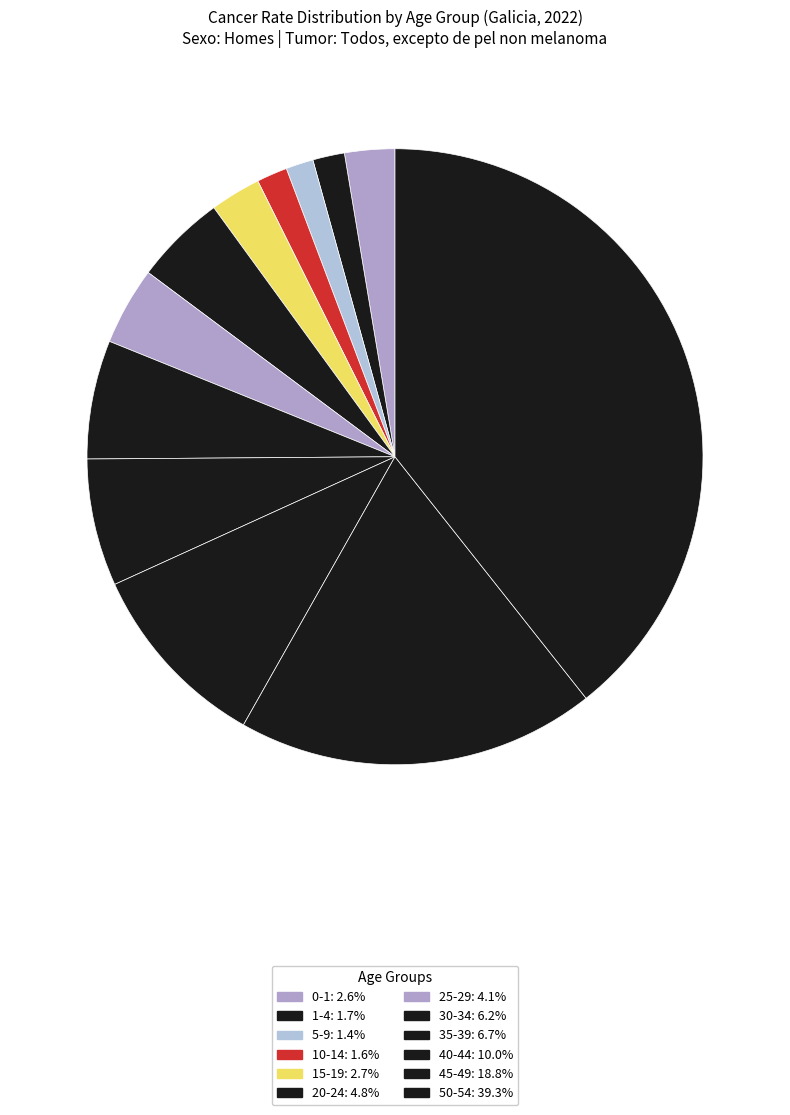

What is the smallest slice in the pie chart?

5-9